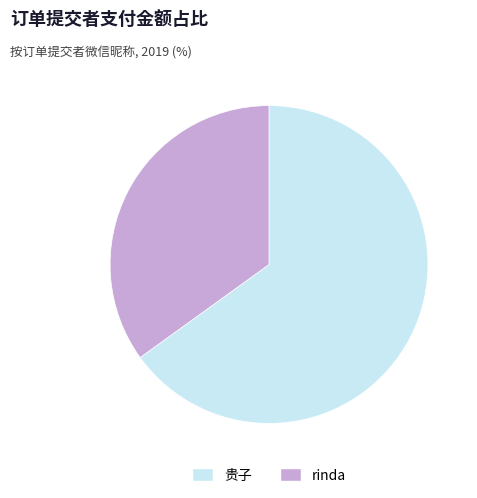

The rinda slice represents 24% of the pie. True or false?

False